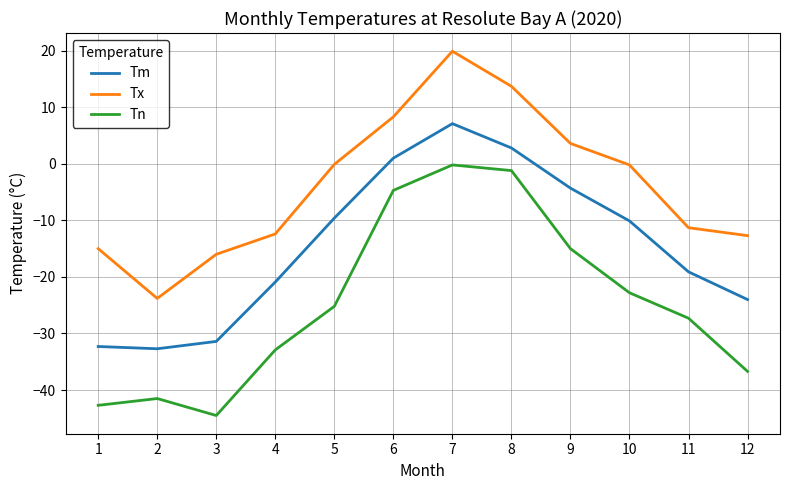

At which category is the sum across all series the highest?

7